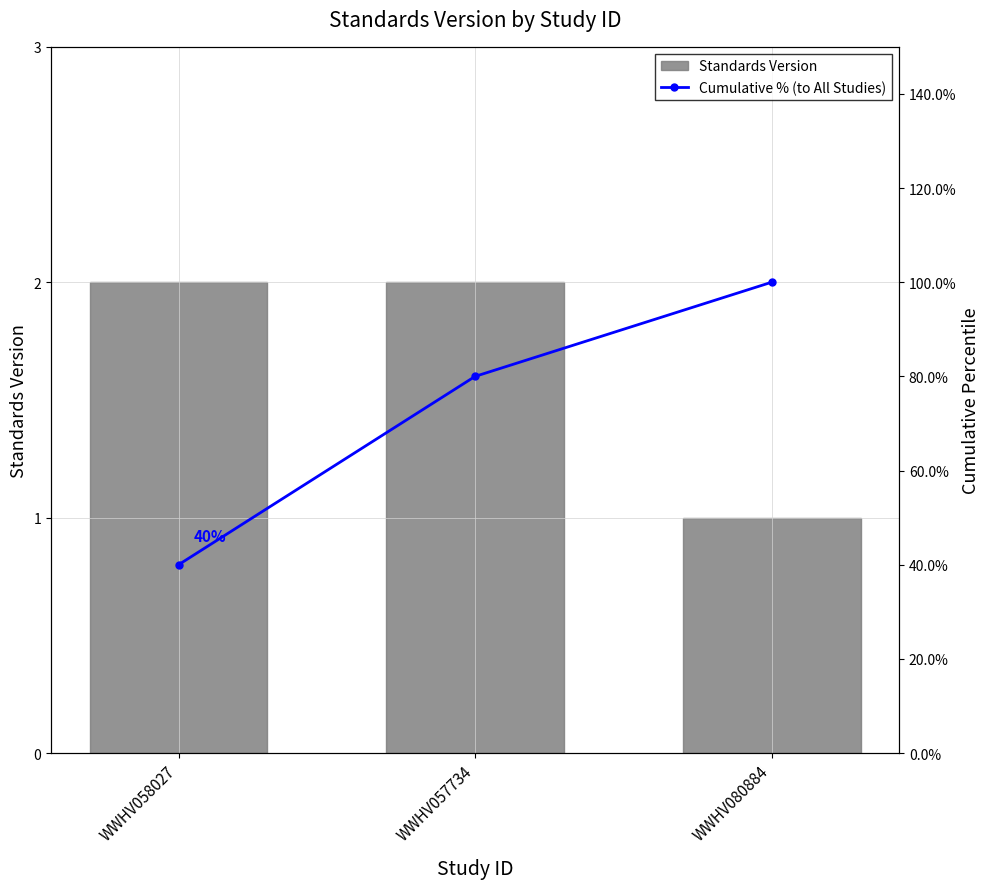

At how many categories does at least one series exceed 1?

2